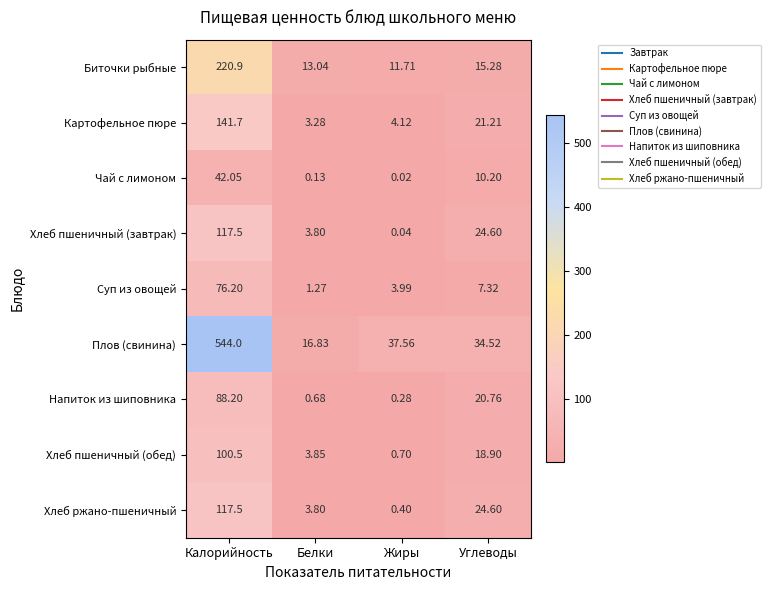

At which category is the sum across all series the highest?

Калорийность